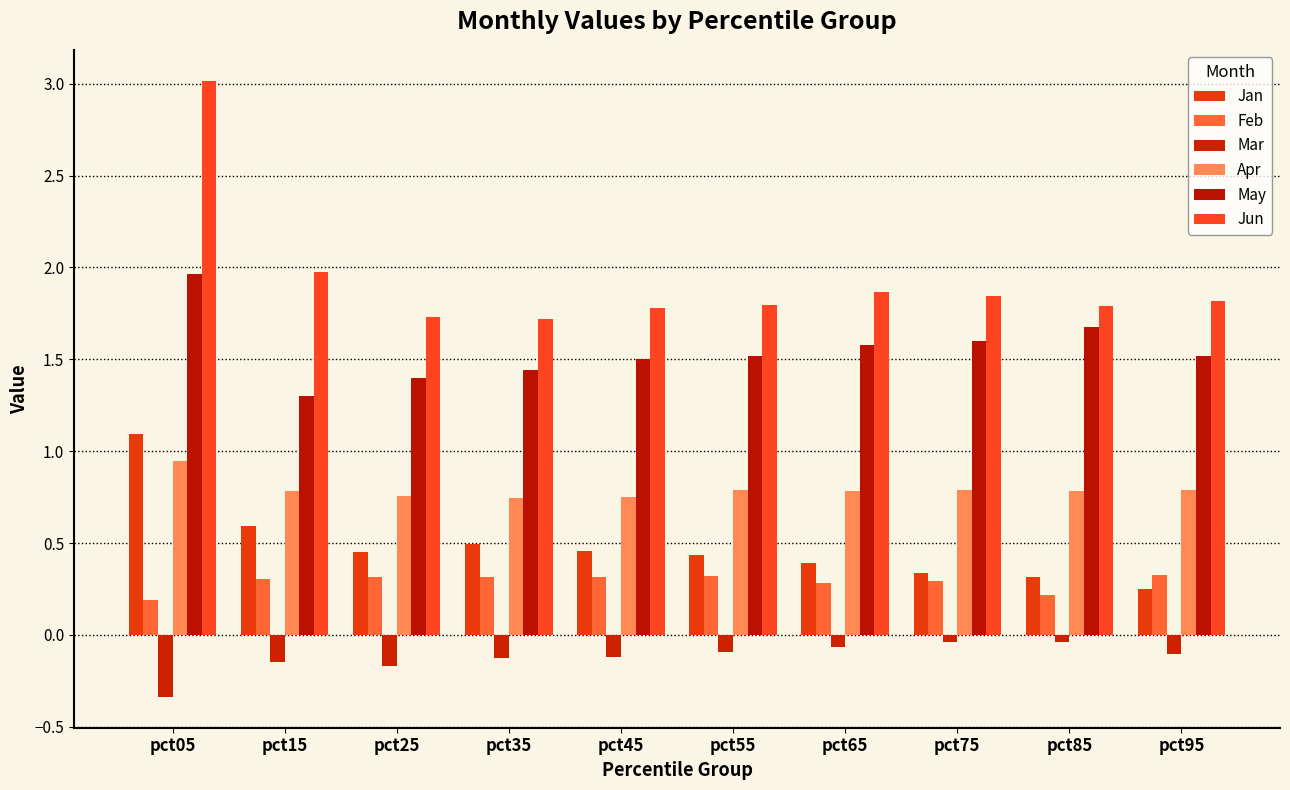

What is the sum of all Jan values?

4.8